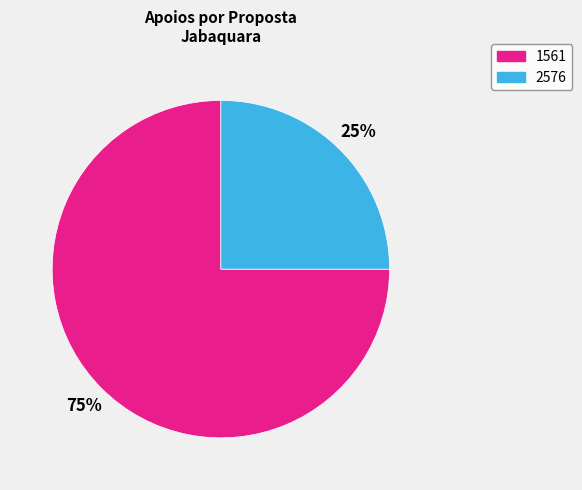

Which slice represents more than half of the pie?

1561